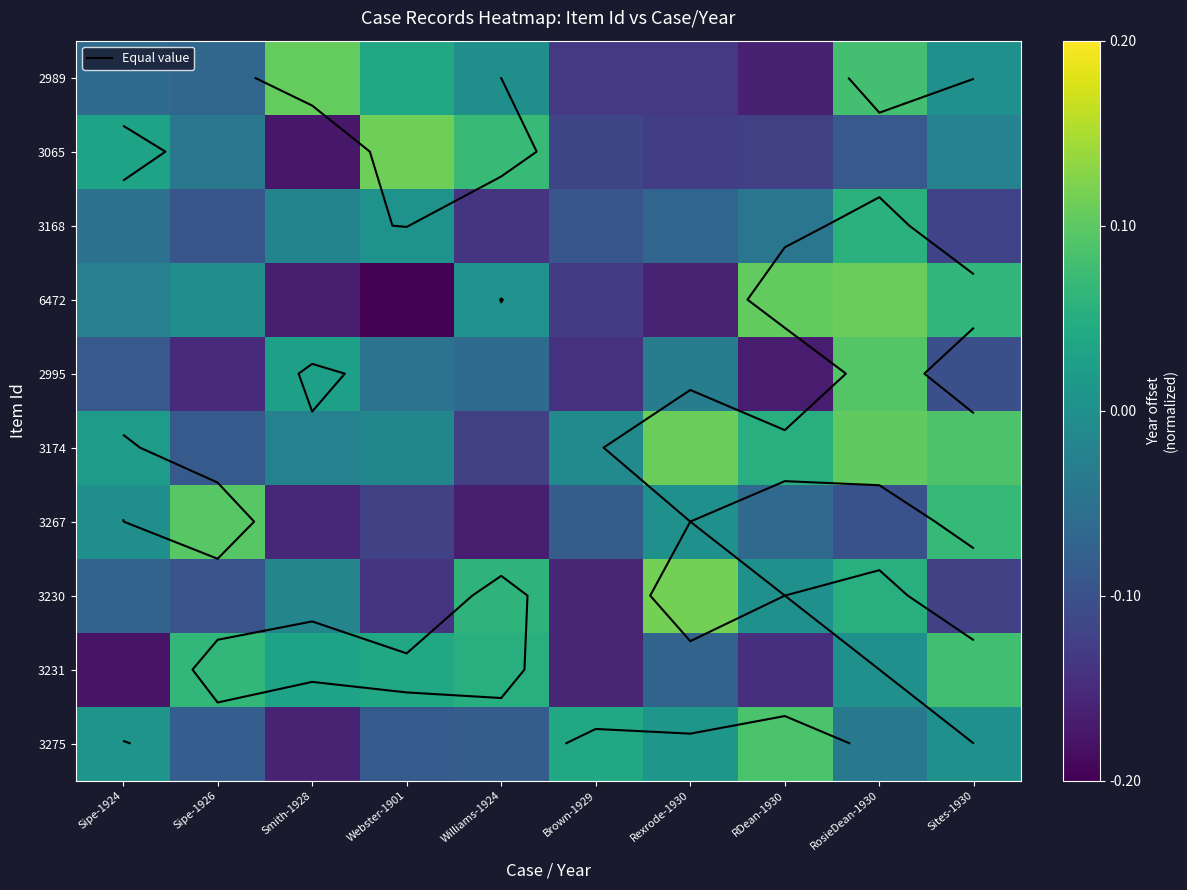

What is the difference between the second highest and second lowest values in the 2995 series?

0.2